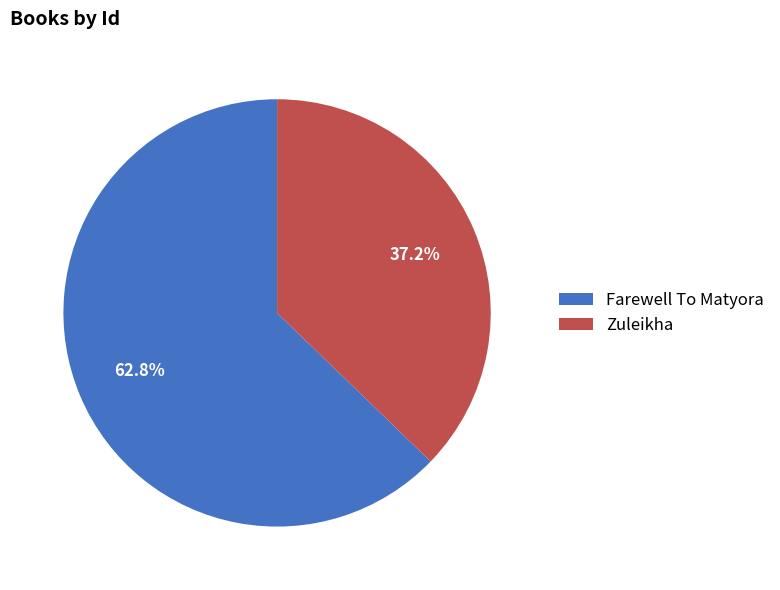

What is the smallest slice in the pie chart?

Zuleikha